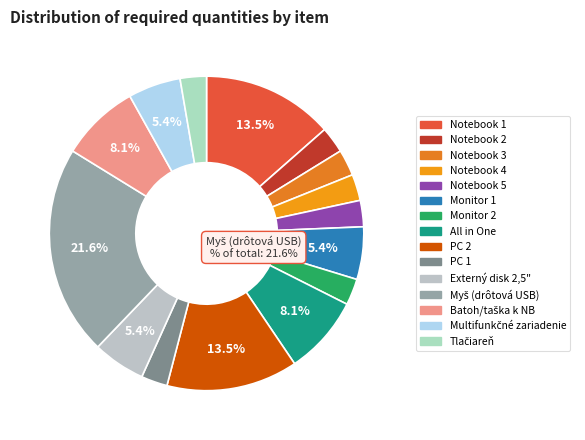

Is there a majority slice in this chart?

No